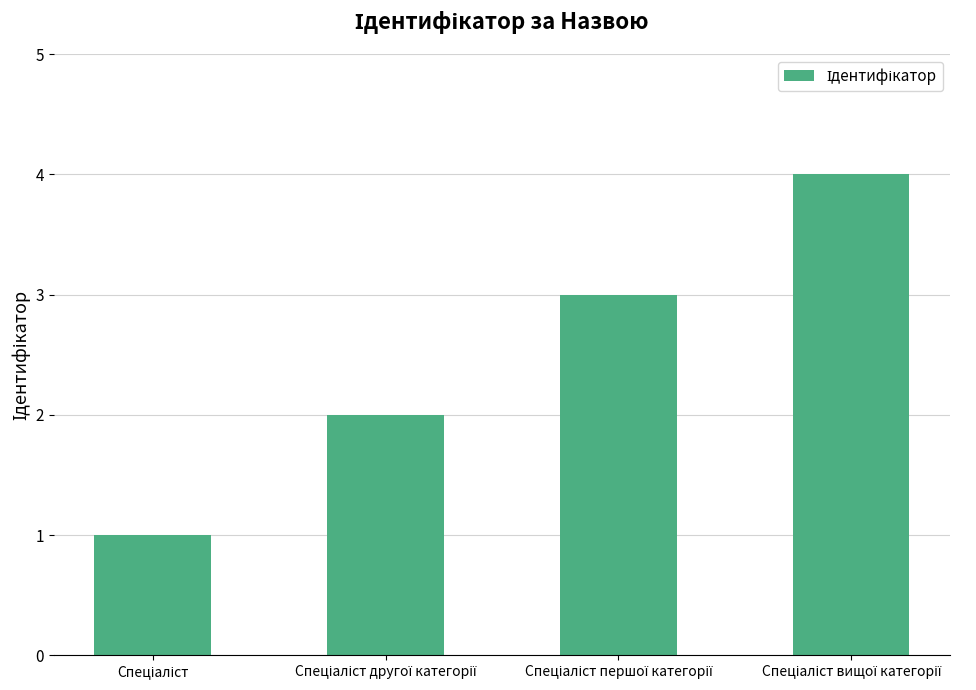

How many distinct data groups are displayed?

1